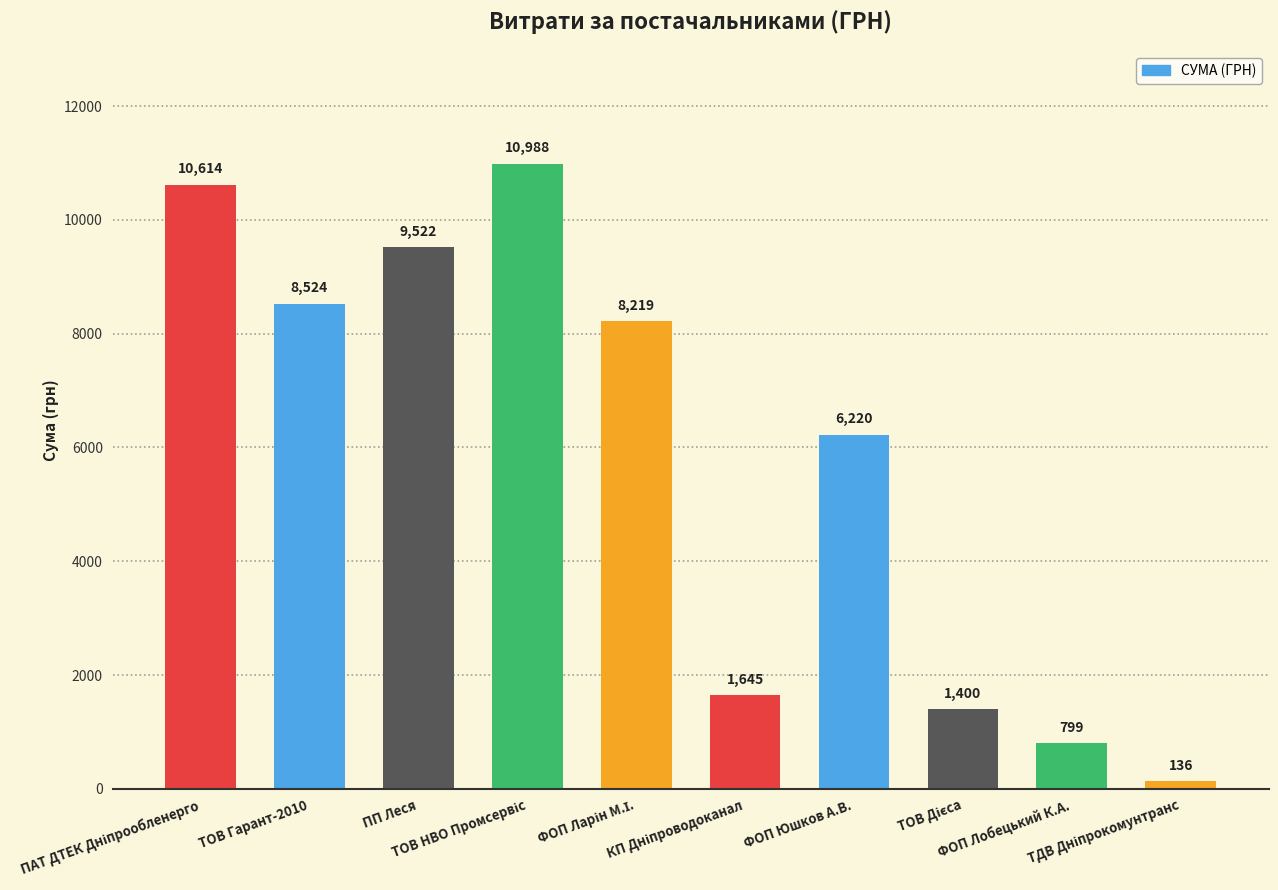

What is the minimum value shown in the chart?

135.7